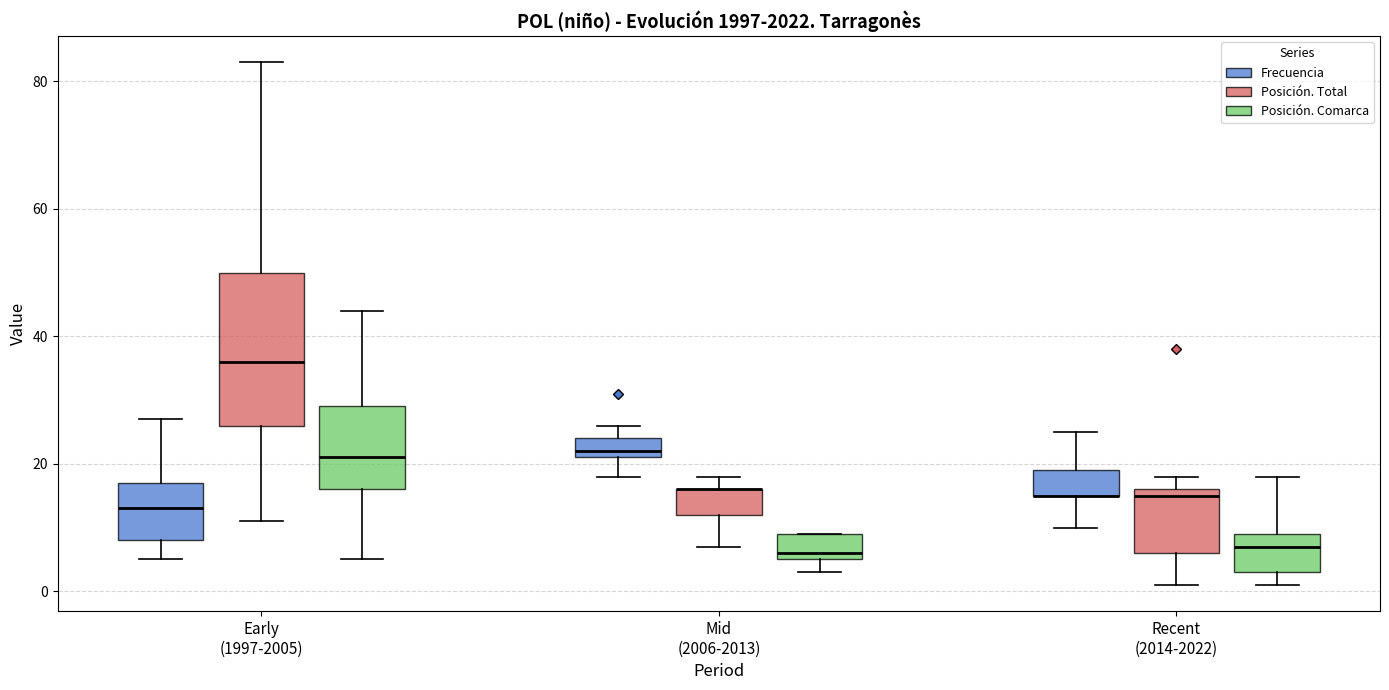

Comparing the boxes themselves (not the whiskers), which one is the tallest?

Early (1997-2005) (Posición. Total)